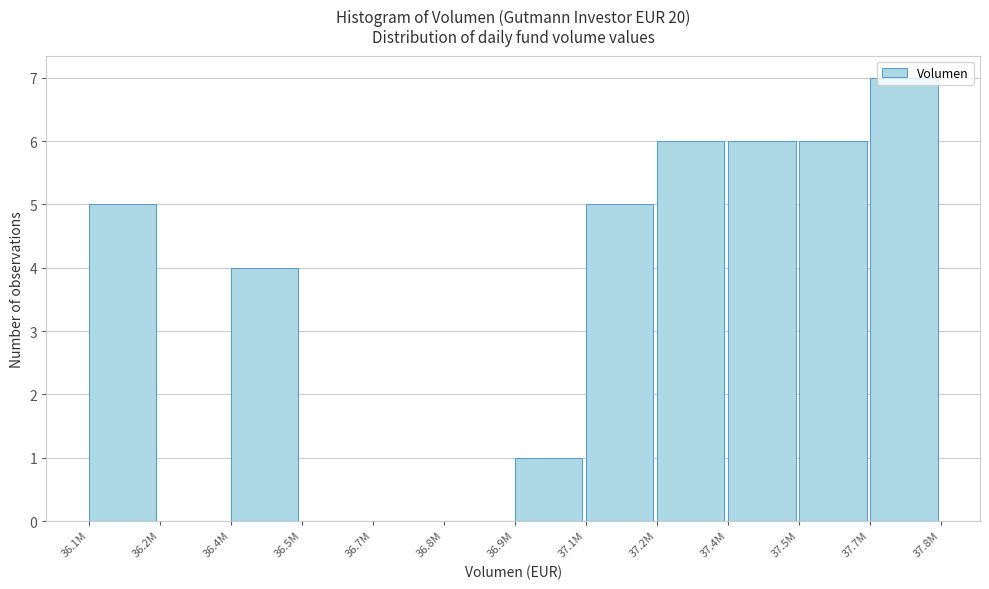

Where is the data nearest to the value 3?

36.4M